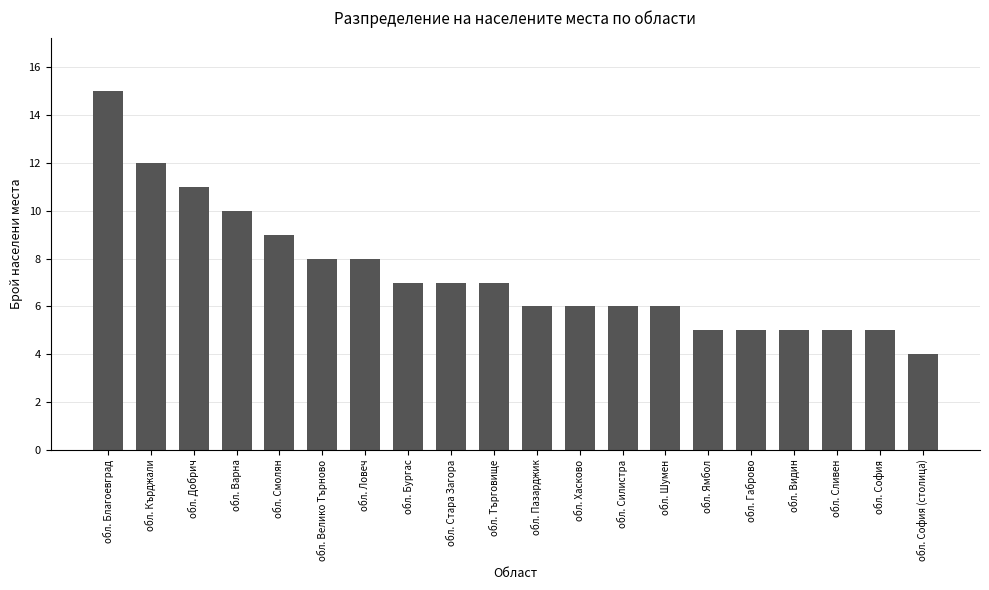

What position from the right is обл. Шумен?

7